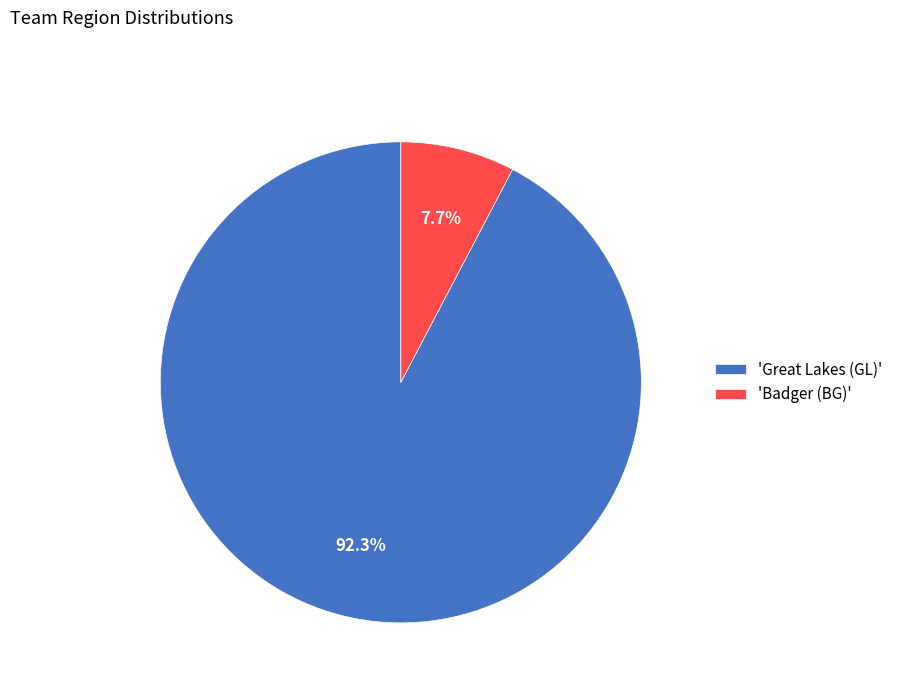

To the nearest percent, what is the average slice percentage?

50%